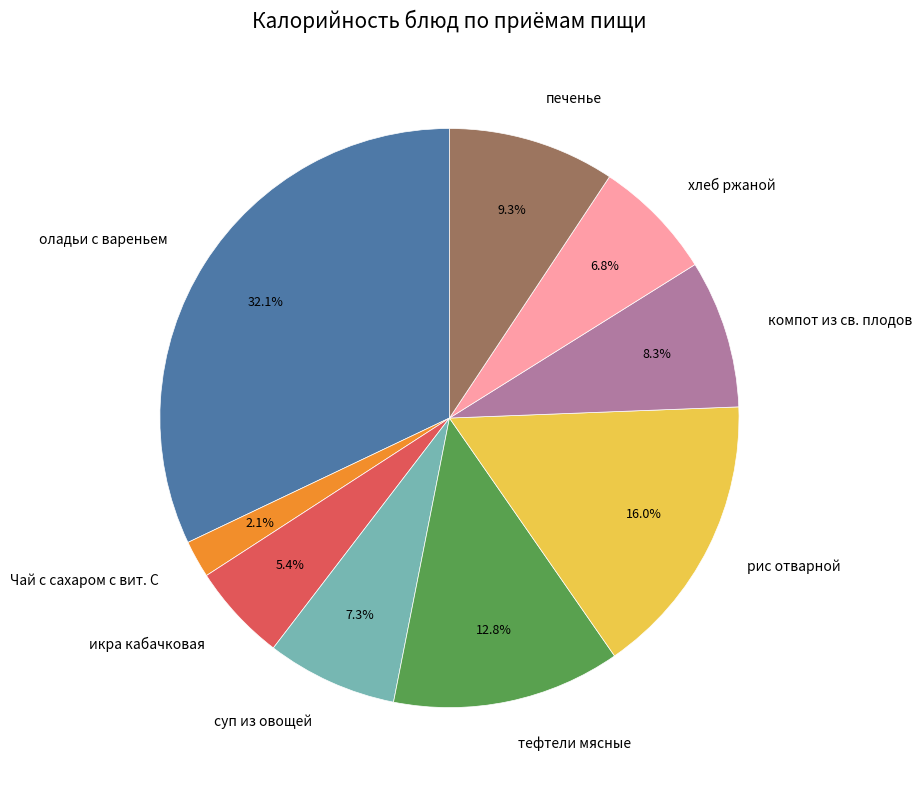

Is хлеб ржаной the majority of the pie?

No